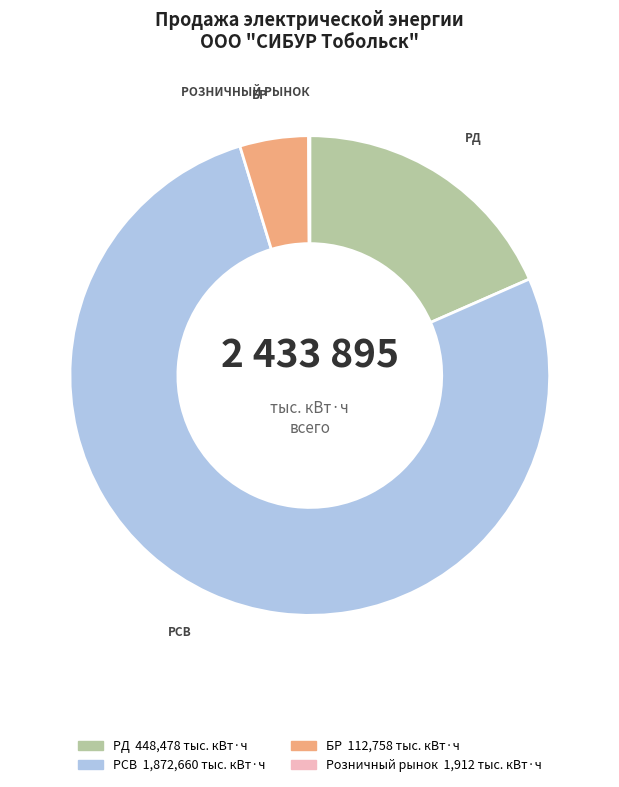

Is there any slice that represents more than half of the pie?

Yes